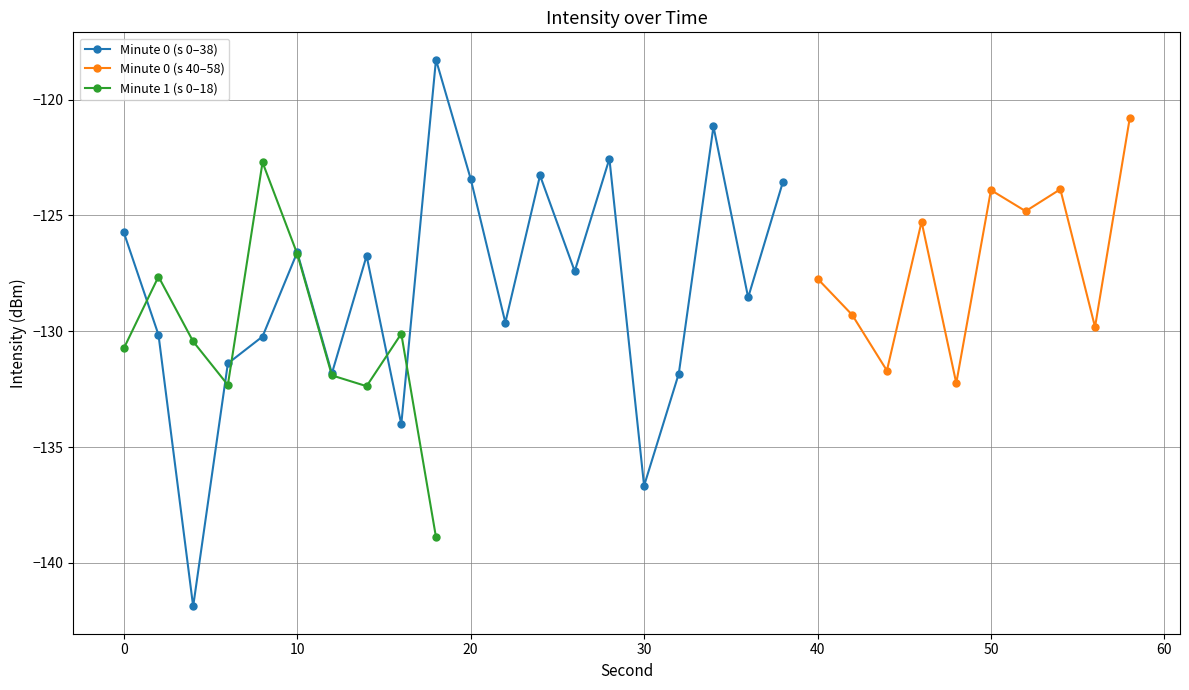

Where is the first local maximum for Minute 0 (s 0–38)?

10